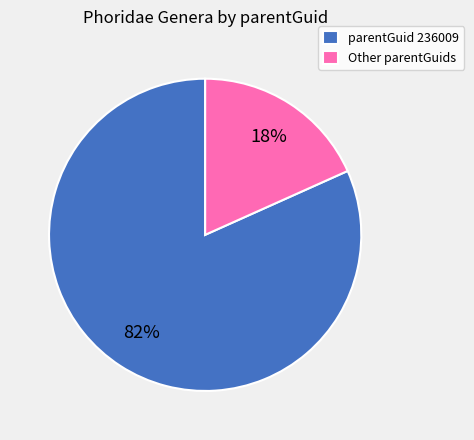

Rank the categories by value from lowest to highest.

Other parentGuids, parentGuid 236009